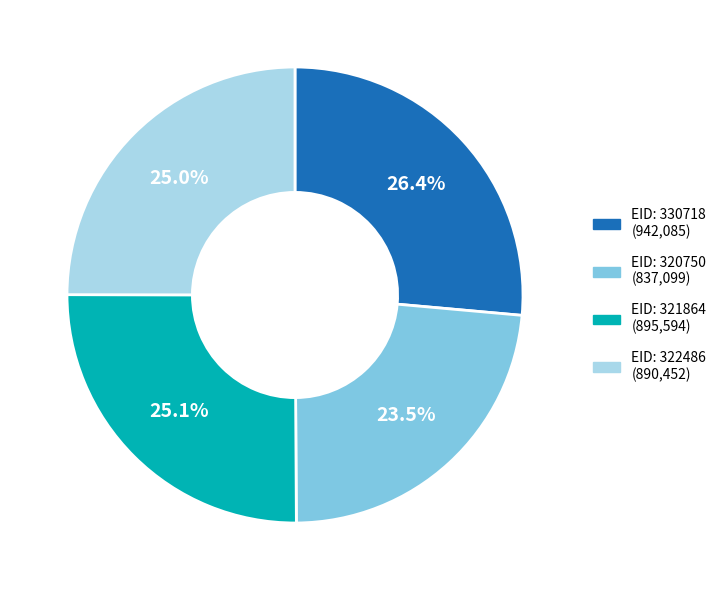

Does any single category account for the majority?

No